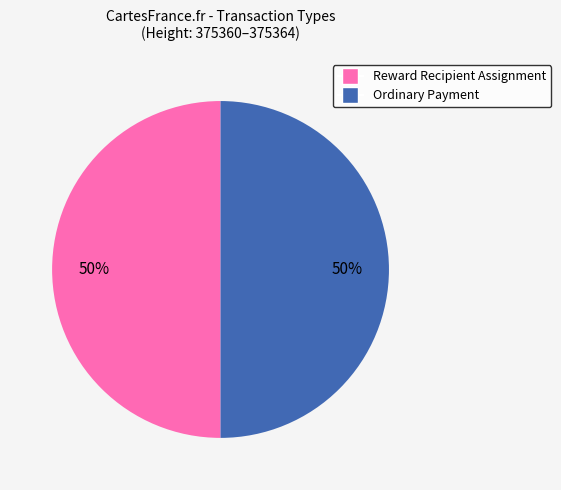

To the nearest percent, what is the average slice percentage?

50%